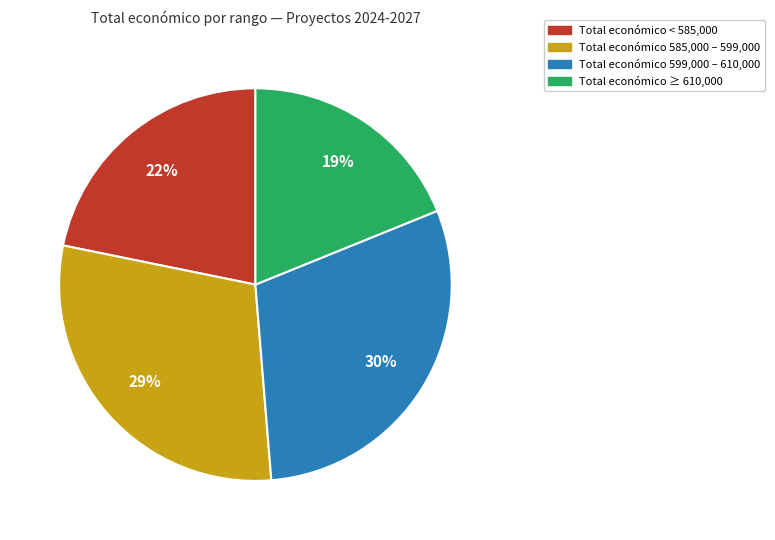

Is there a majority slice in this chart?

No